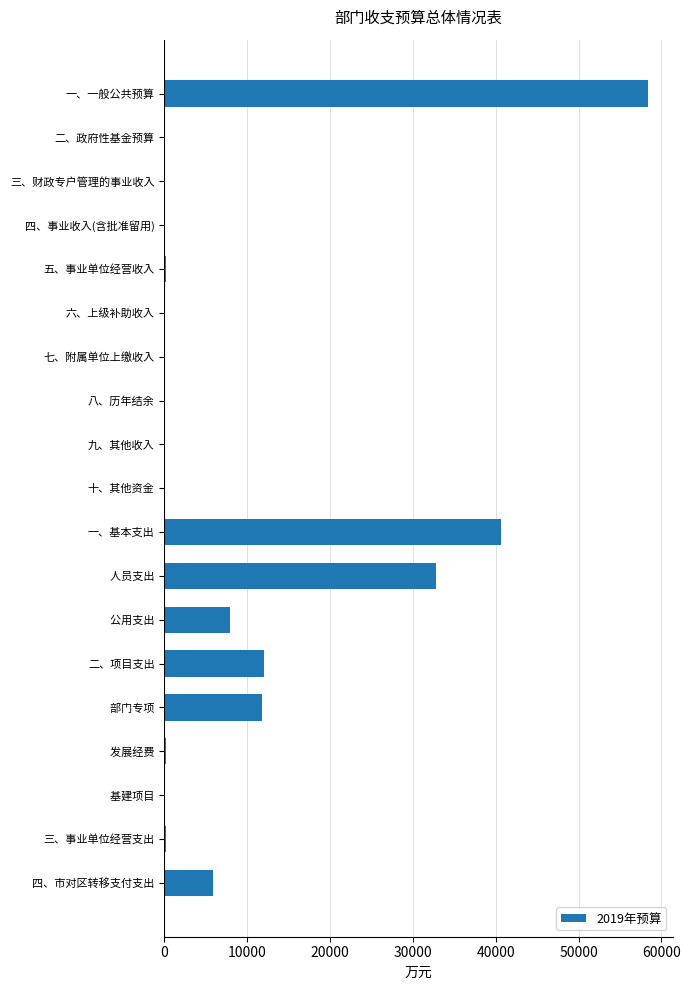

At which label is the value closest to 29218?

    人员支出